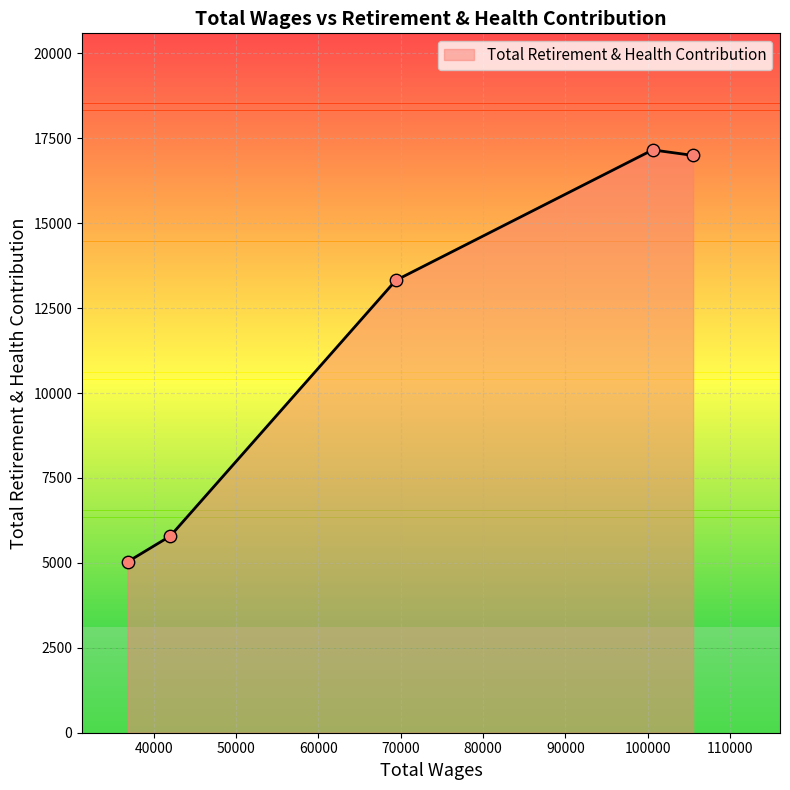

True or false: there are more than 2 points higher than both neighbors.

False